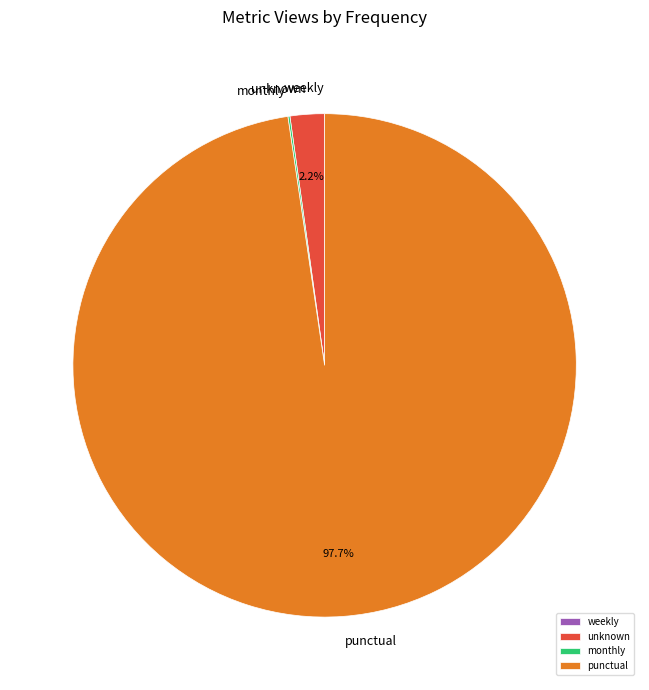

Which category has the biggest portion of the pie?

punctual